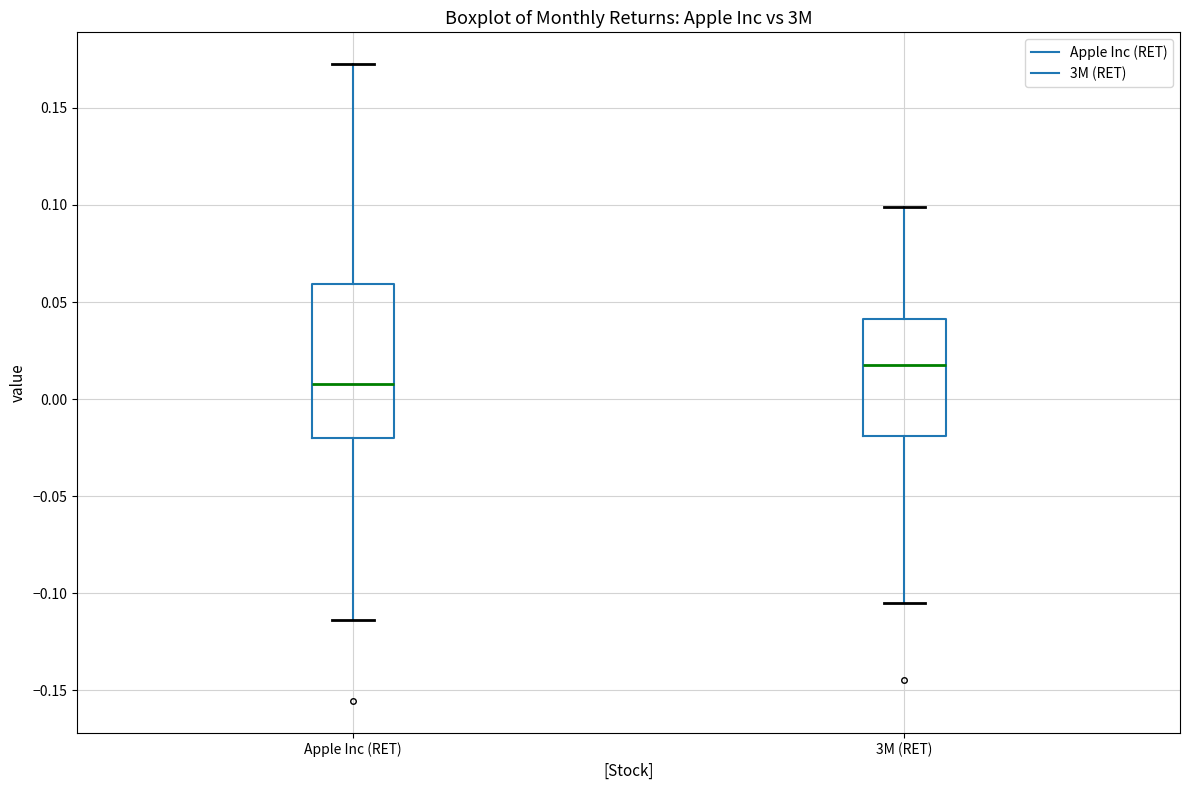

Reading left to right, transcribe this box plot: for each box, give where its median line is, the range the box spans, and where its two whiskers end, as read against the y-axis. The values are not printed on the chart, so give them approximately, as read against the axis.

Apple Inc (RET): median 0.010, box -0.020 to 0.060, whiskers -0.115 to 0.175
3M (RET): median 0.015, box -0.020 to 0.040, whiskers -0.105 to 0.100